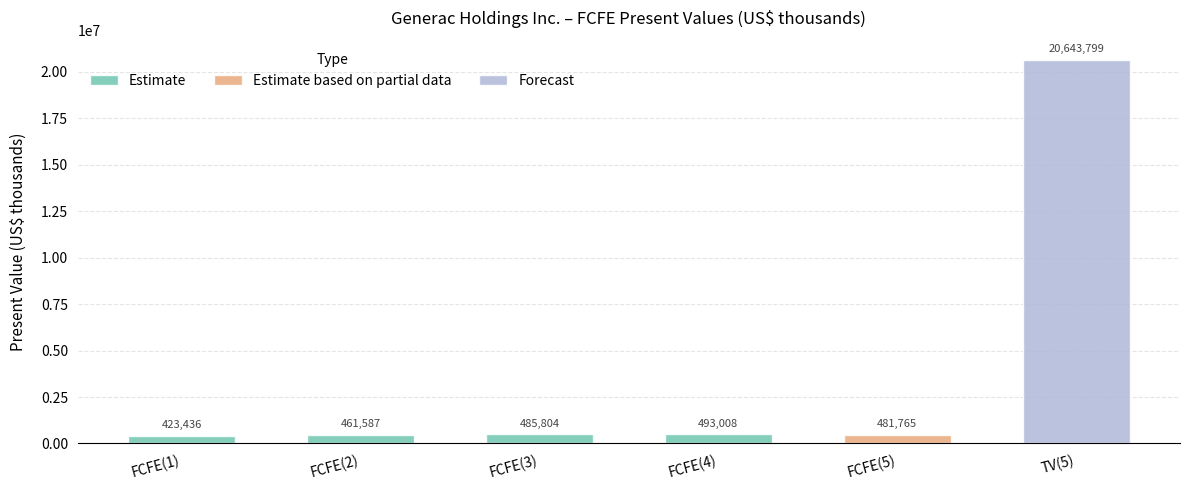

Where is Estimate nearest to the value 458222?

FCFE(2)